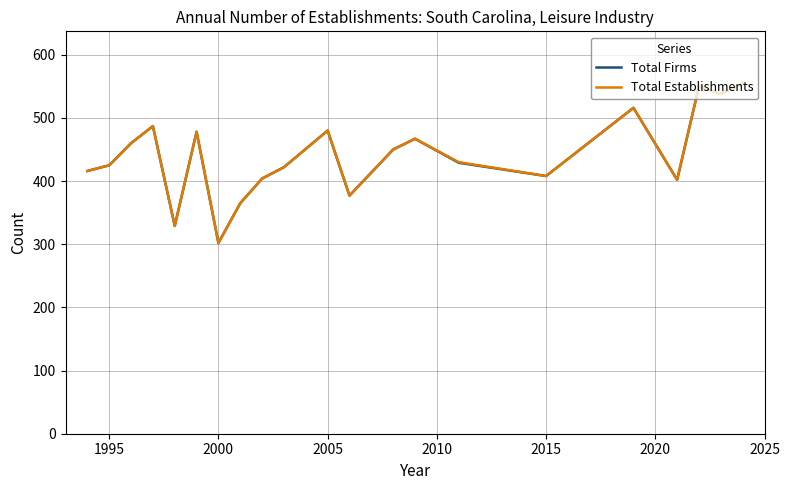

What is the smallest value displayed?

302